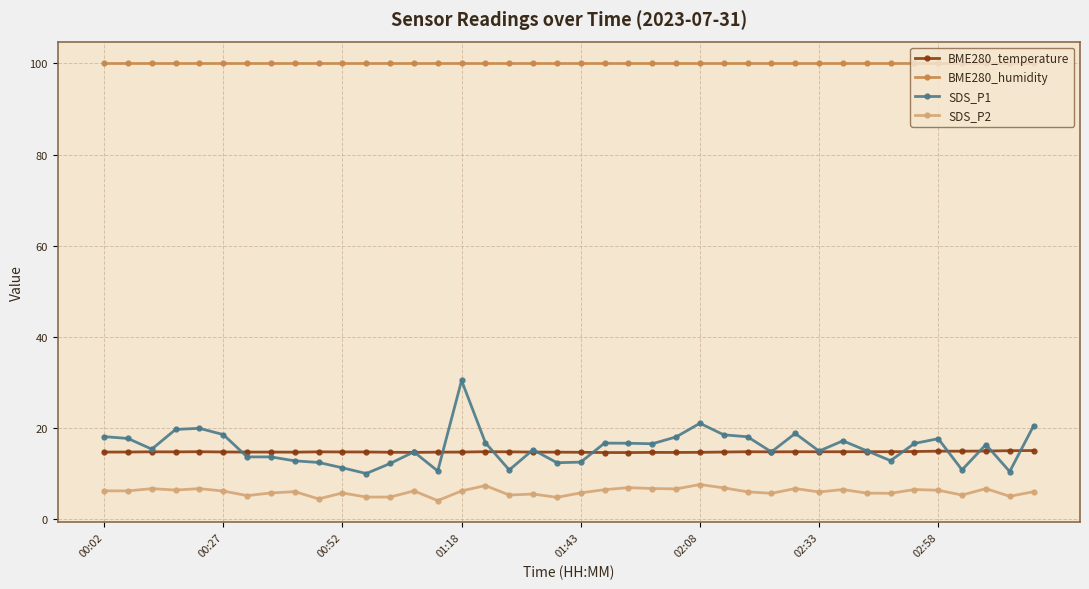

True or false: SDS_P2 and BME280_humidity cross at least once.

False